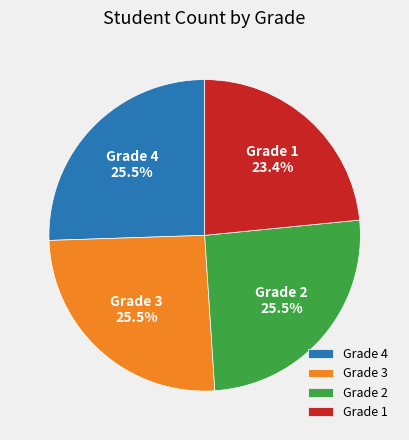

Count the number of slices in the pie.

4